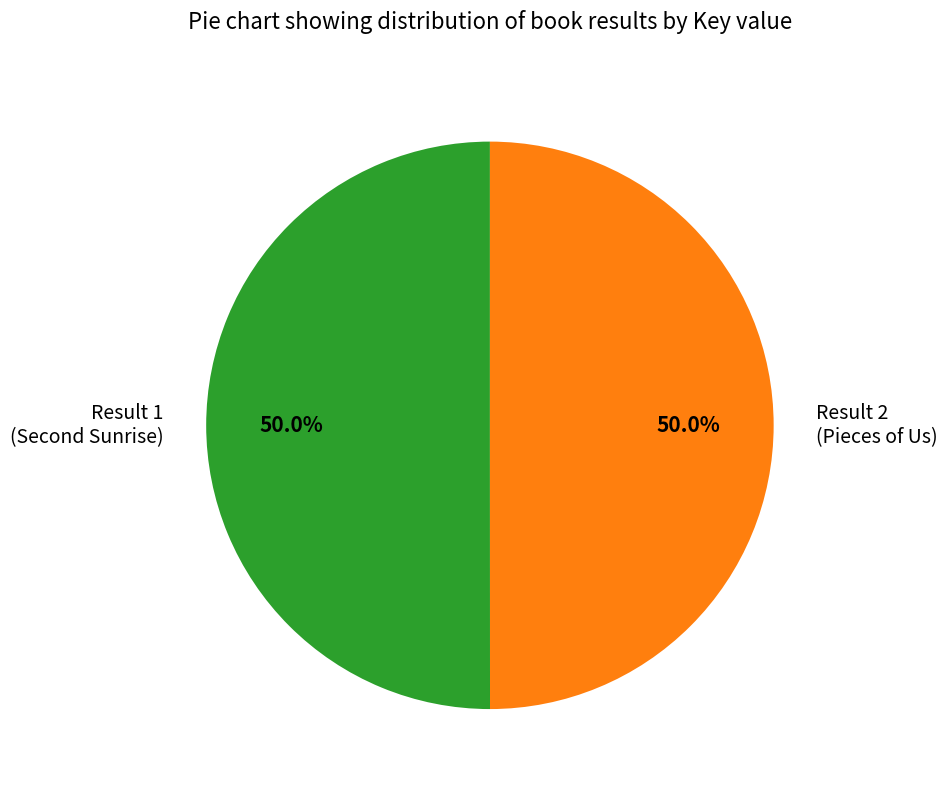

What is the ratio of the value at Result 1 to the value at Result 2?

1.0